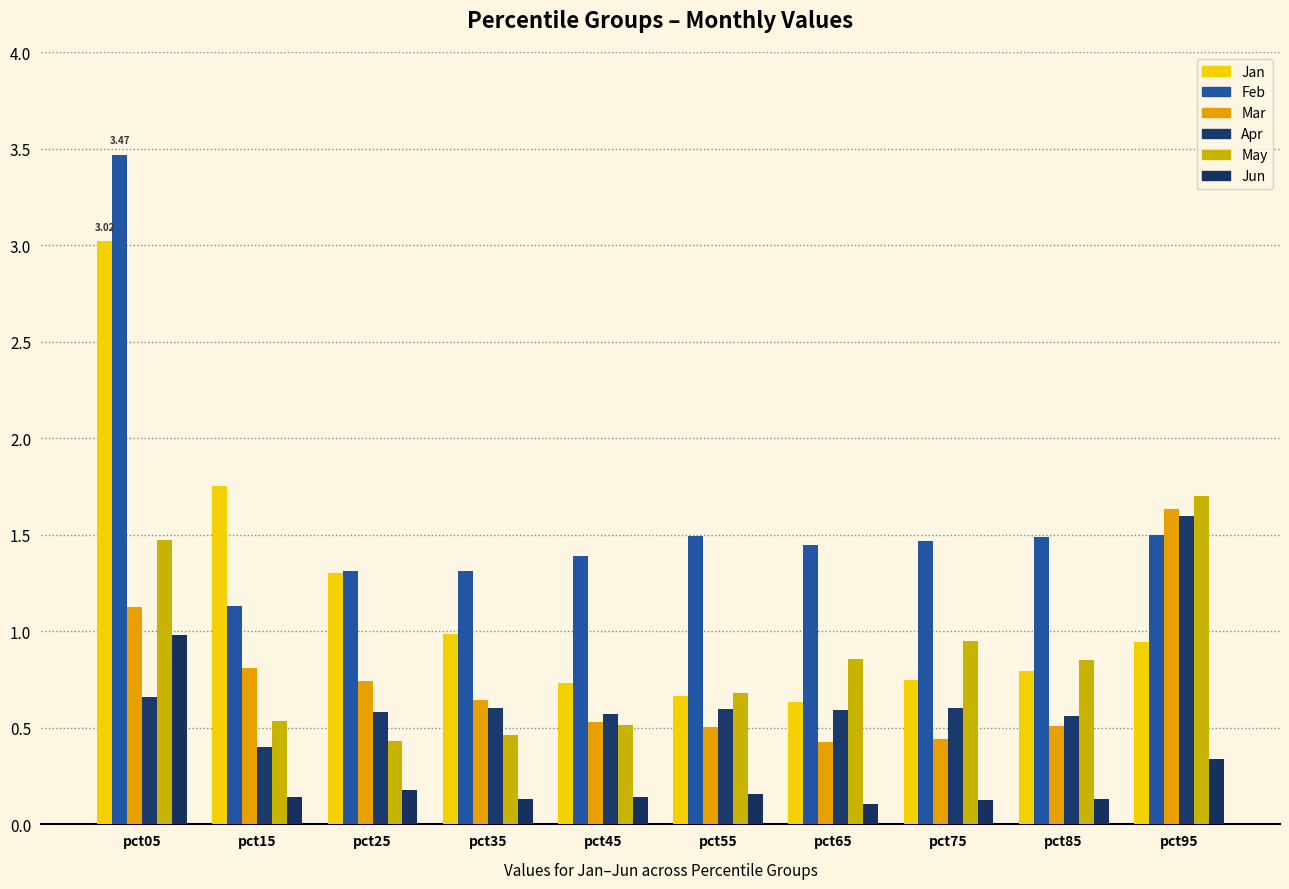

Which series has the largest total across all categories?

Feb